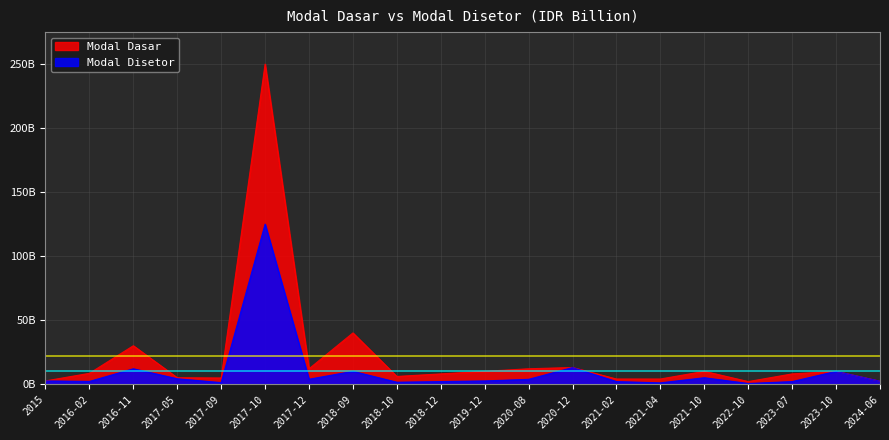

Rank the series by their average value, from lowest to highest.

Modal Disetor, Modal Dasar